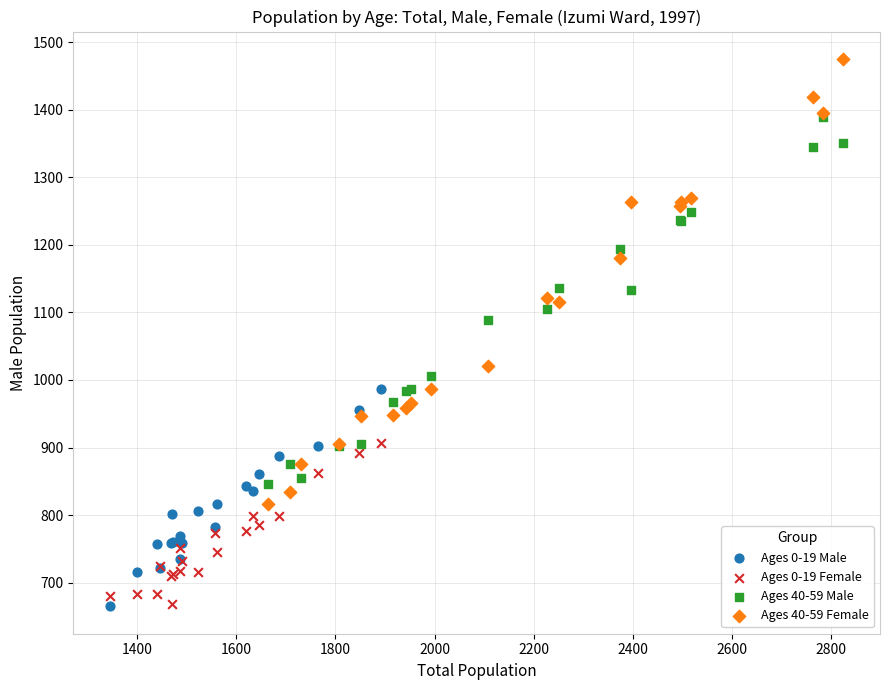

Which series has the widest spread of Y values?

Ages 40-59 Female